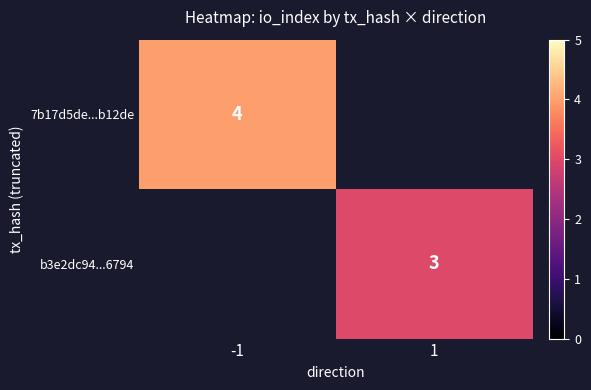

Is it true that b3e2dc94...6794 equals 4.3 at 1?

False